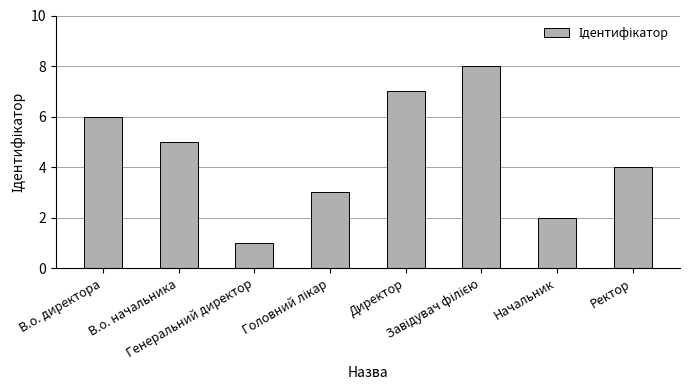

What is the difference between the maximum and second lowest values?

6